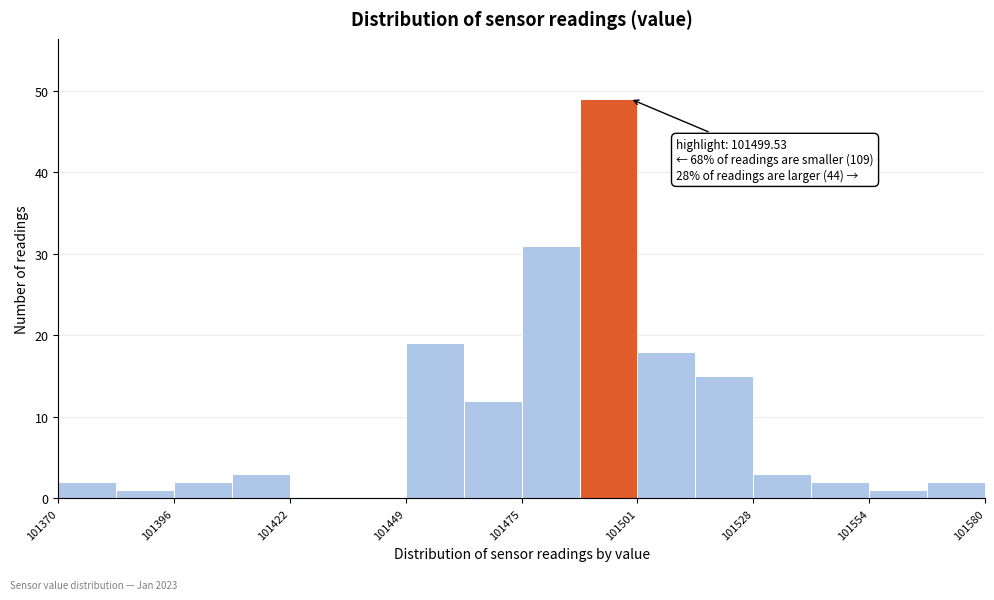

Read against the x-axis, roughly where is the centre of the tallest bar?

101495